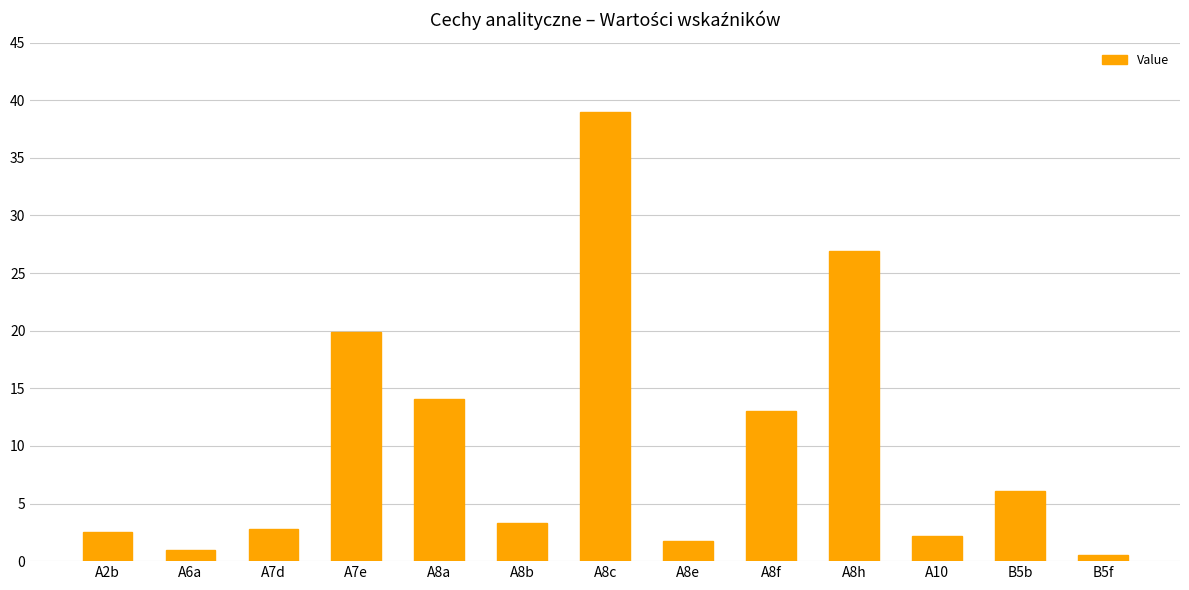

What position from the left is A10?

11